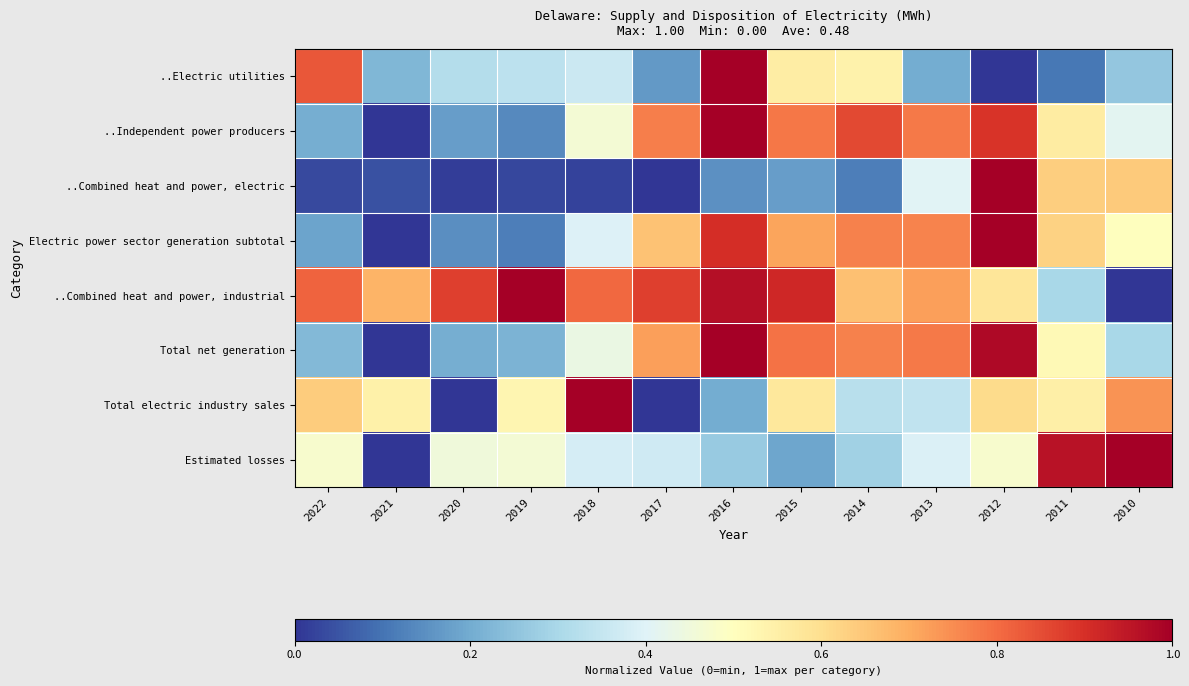

At 2017, list the series in order from smallest to largest.

..Combined heat and power, electric, Total electric industry sales, ..Electric utilities, Estimated losses, Electric power sector generation subtotal, Total net generation, ..Independent power producers, ..Combined heat and power, industrial